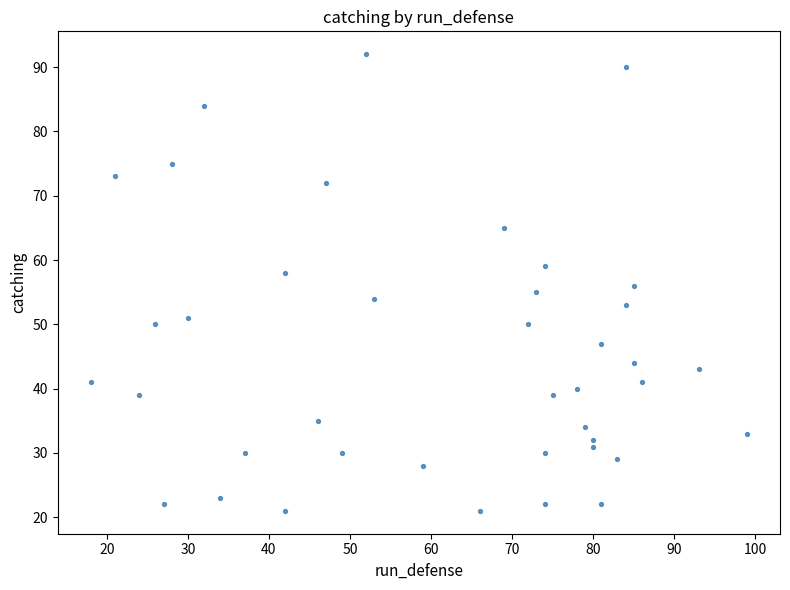

What is the range of X values (max minus min)?

81